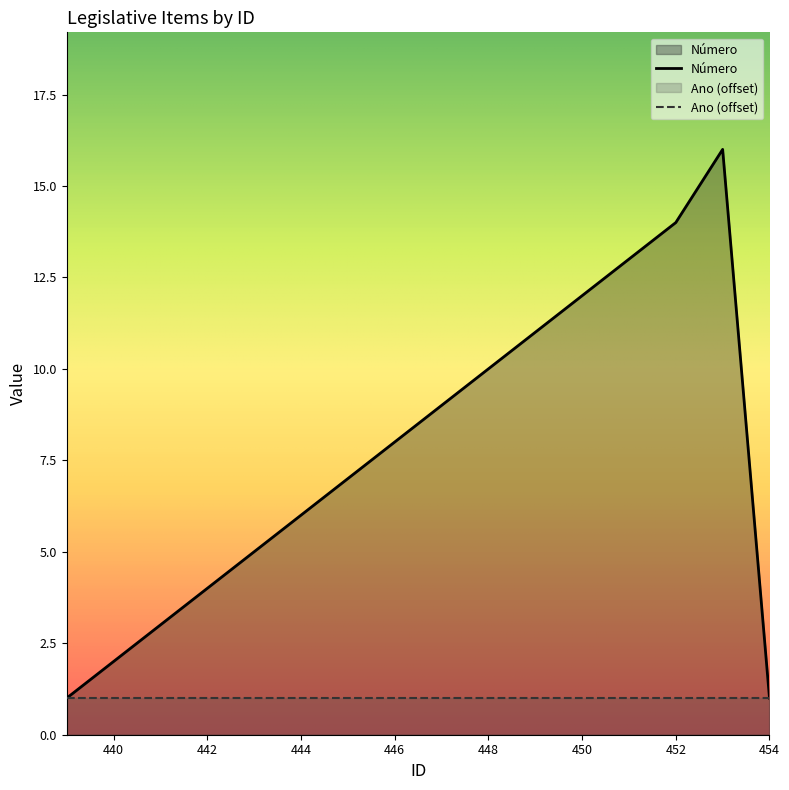

What is the maximum value shown in the chart?

16